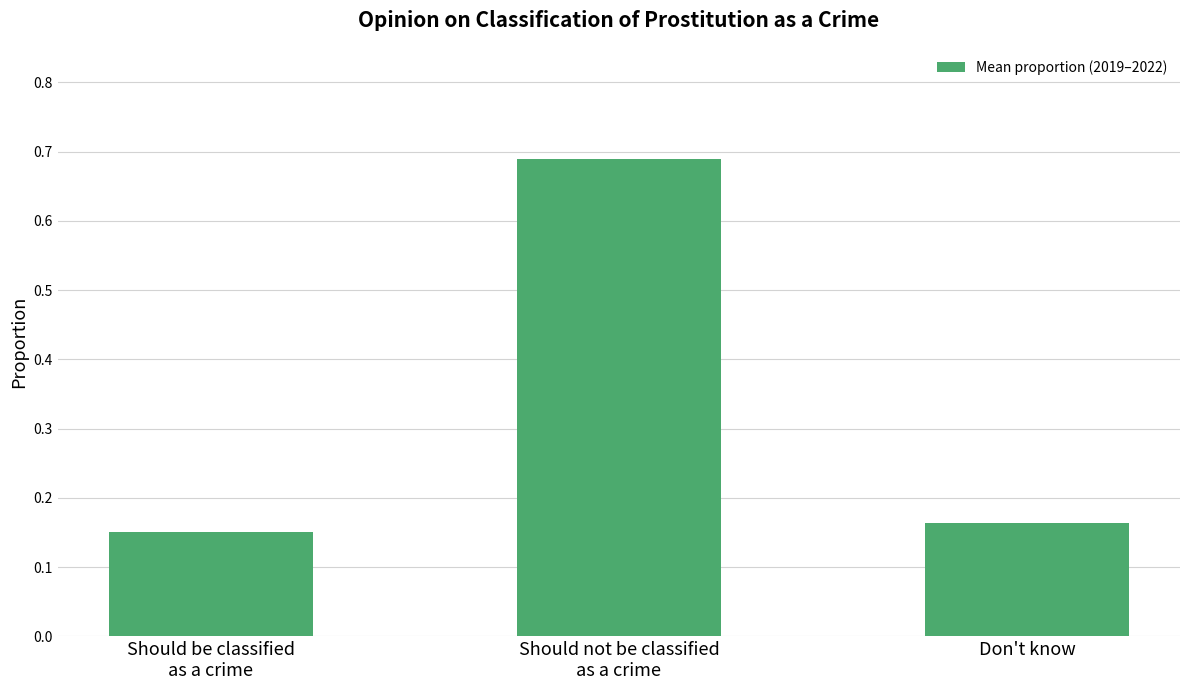

Count the values in the range 0 to 1.

3